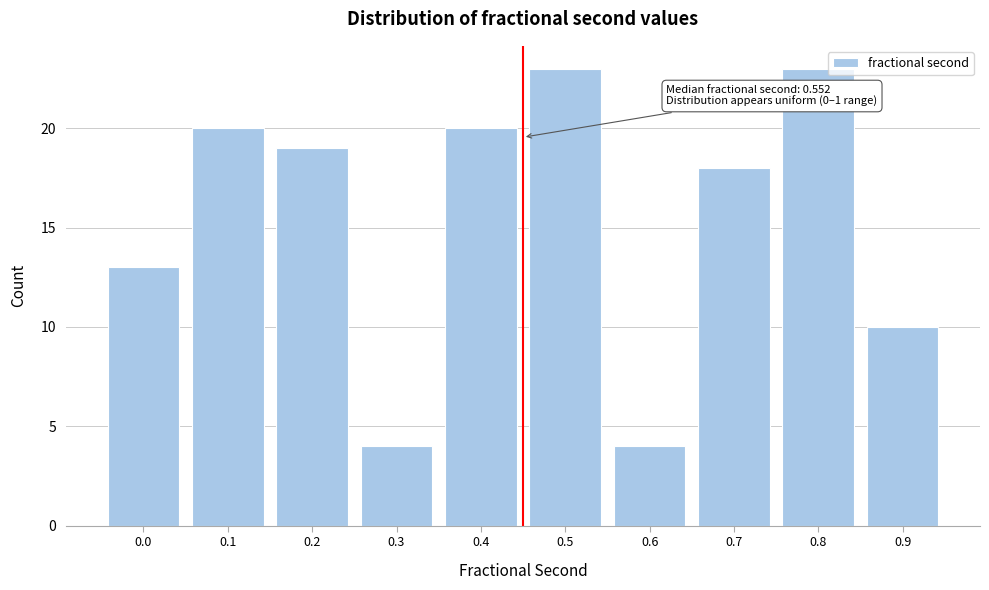

Reading right to left, what are all the values shown in this chart?

10	23	18	4	23	20	4	19	20	13